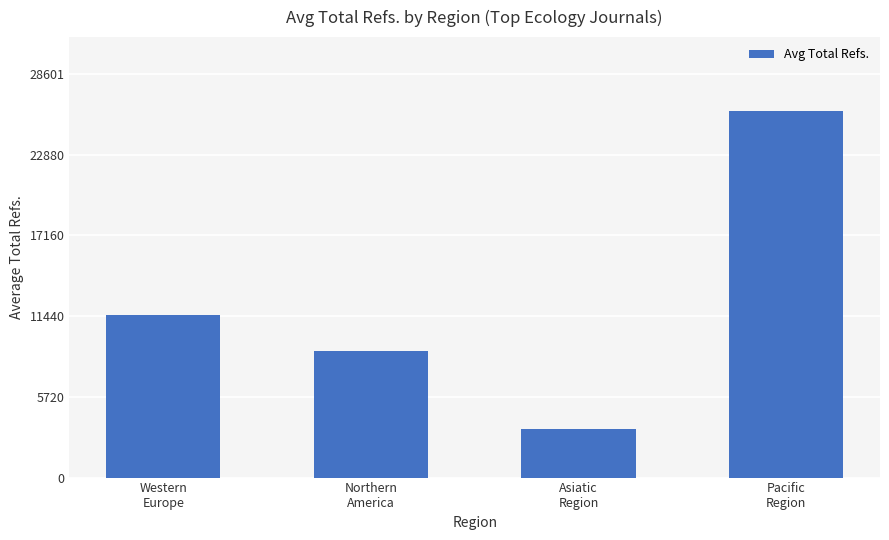

List the labels in order of value, smallest first.

Asiatic
Region, Northern
America, Western
Europe, Pacific
Region